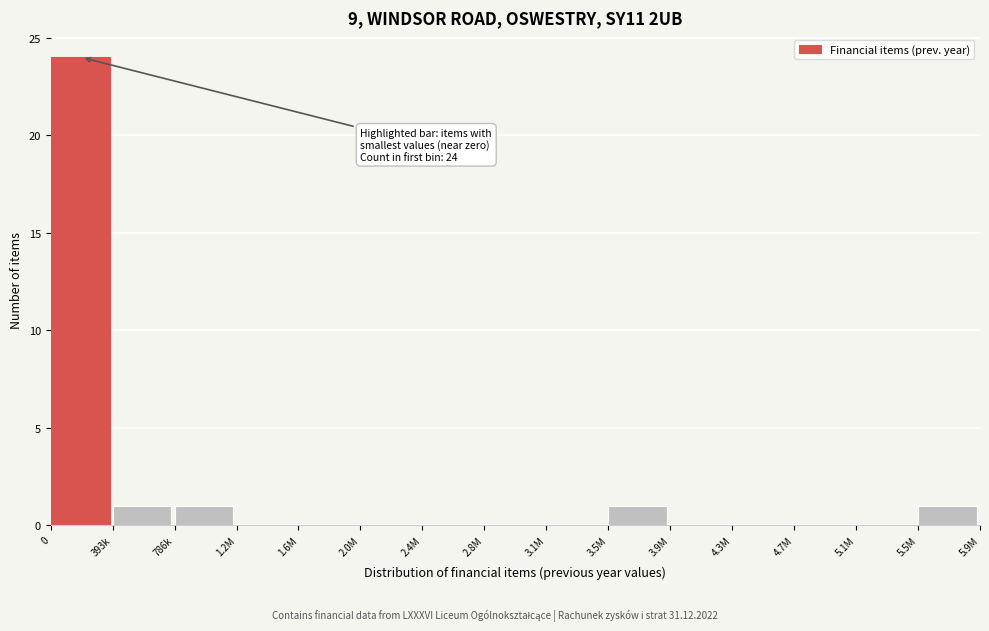

Reading right to left, what are all the values shown in this chart?

5.5M=1	5.1M=0	4.7M=0	4.3M=0	3.9M=0	3.5M=1	3.1M=0	2.8M=0	2.4M=0	2.0M=0	1.6M=0	1.2M=0	786k=1	393k=1	0=24